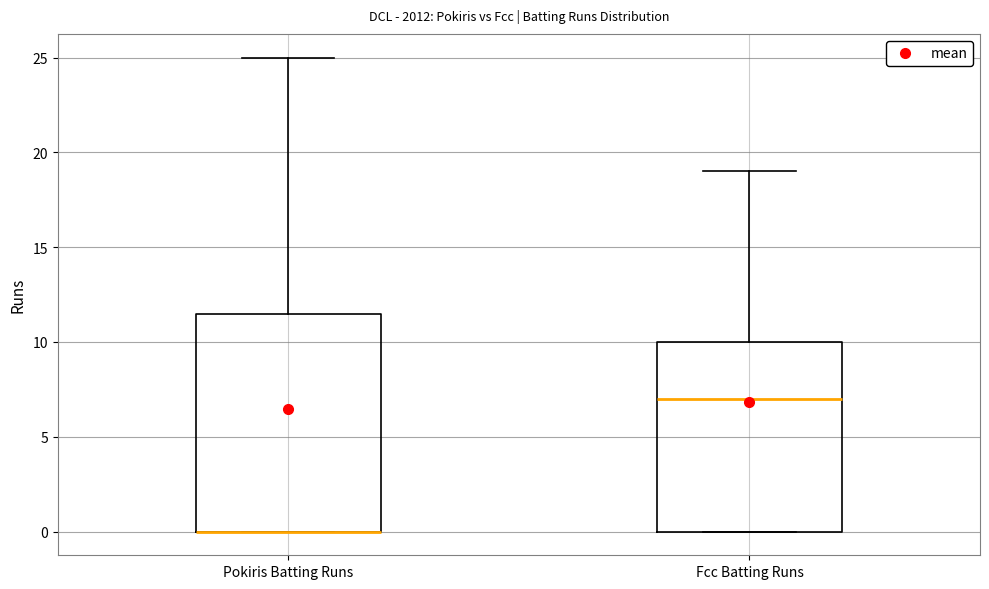

Where does the median line of the box for Fcc Batting Runs sit on the y-axis? The values are not printed on the chart, so give them approximately, as read against the axis.

7.0